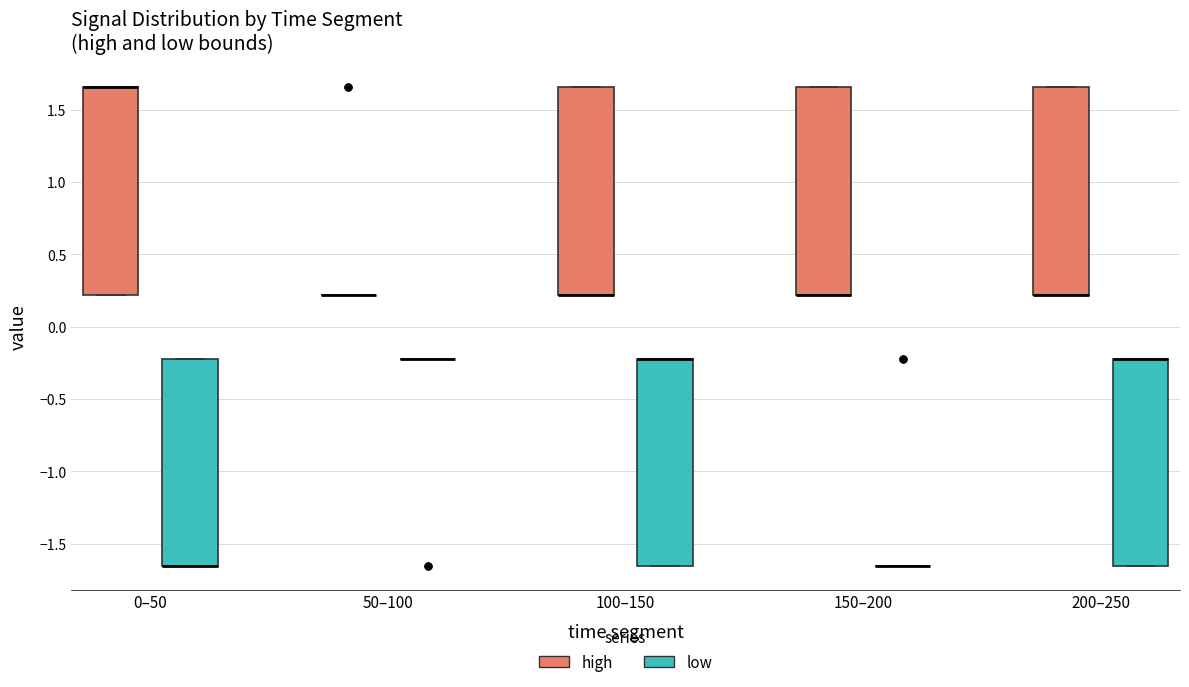

Reading left to right, transcribe this box plot: for each box, give where its median line is, the range the box spans, and where its two whiskers end, as read against the y-axis. The values are not printed on the chart, so give them approximately, as read against the axis.

0–50 (high): median 1.65 (drawn on the box's upper edge), box 0.20 to 1.65, whiskers 0.20 to 1.65
0–50 (low): median -1.65 (drawn on the box's lower edge), box -1.65 to -0.20, whiskers -1.65 to -0.20
50–100 (high): box collapsed to a line at 0.20, whiskers 0.20 to 0.20
50–100 (low): box collapsed to a line at -0.20, whiskers -0.20 to -0.20
100–150 (high): median 0.20 (drawn on the box's lower edge), box 0.20 to 1.65, whiskers 0.20 to 1.65
100–150 (low): median -0.20 (drawn on the box's upper edge), box -1.65 to -0.20, whiskers -1.65 to -0.20
150–200 (high): median 0.20 (drawn on the box's lower edge), box 0.20 to 1.65, whiskers 0.20 to 1.65
150–200 (low): box collapsed to a line at -1.65, whiskers -1.65 to -1.65
200–250 (high): median 0.20 (drawn on the box's lower edge), box 0.20 to 1.65, whiskers 0.20 to 1.65
200–250 (low): median -0.20 (drawn on the box's upper edge), box -1.65 to -0.20, whiskers -1.65 to -0.20